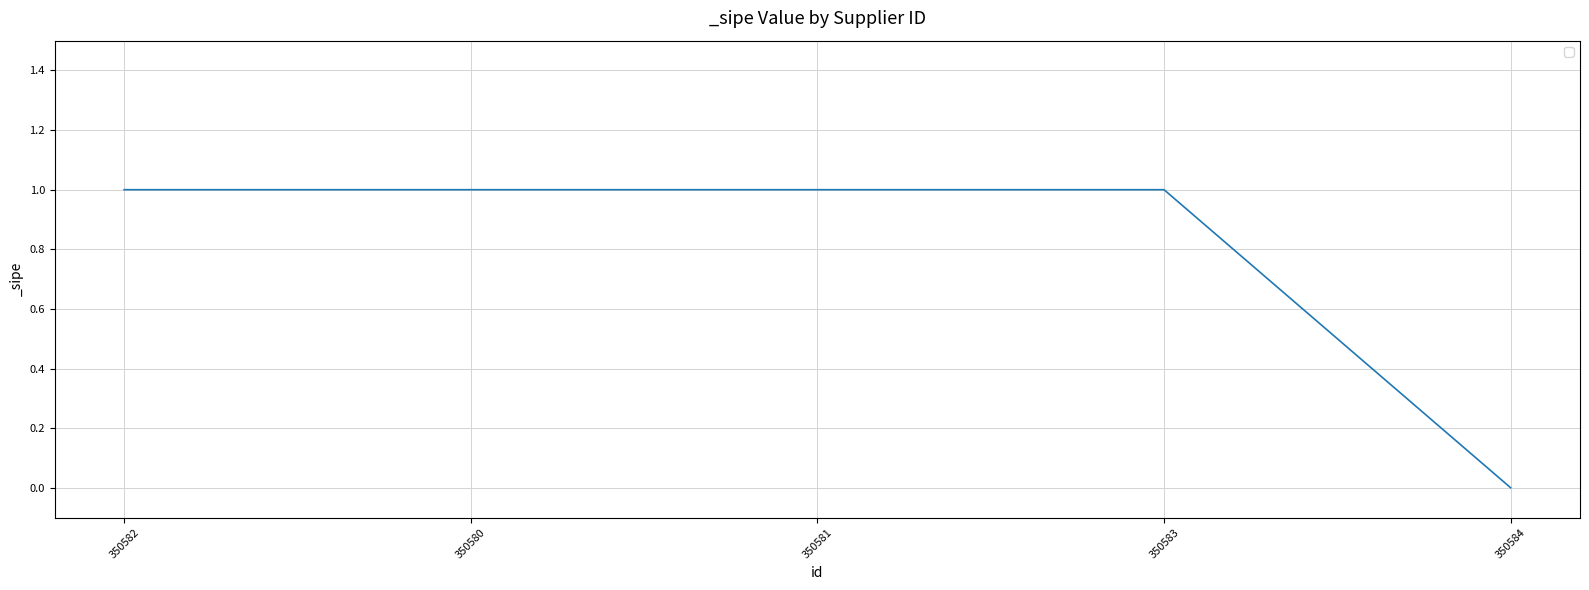

At which label is the value closest to 0?

350584